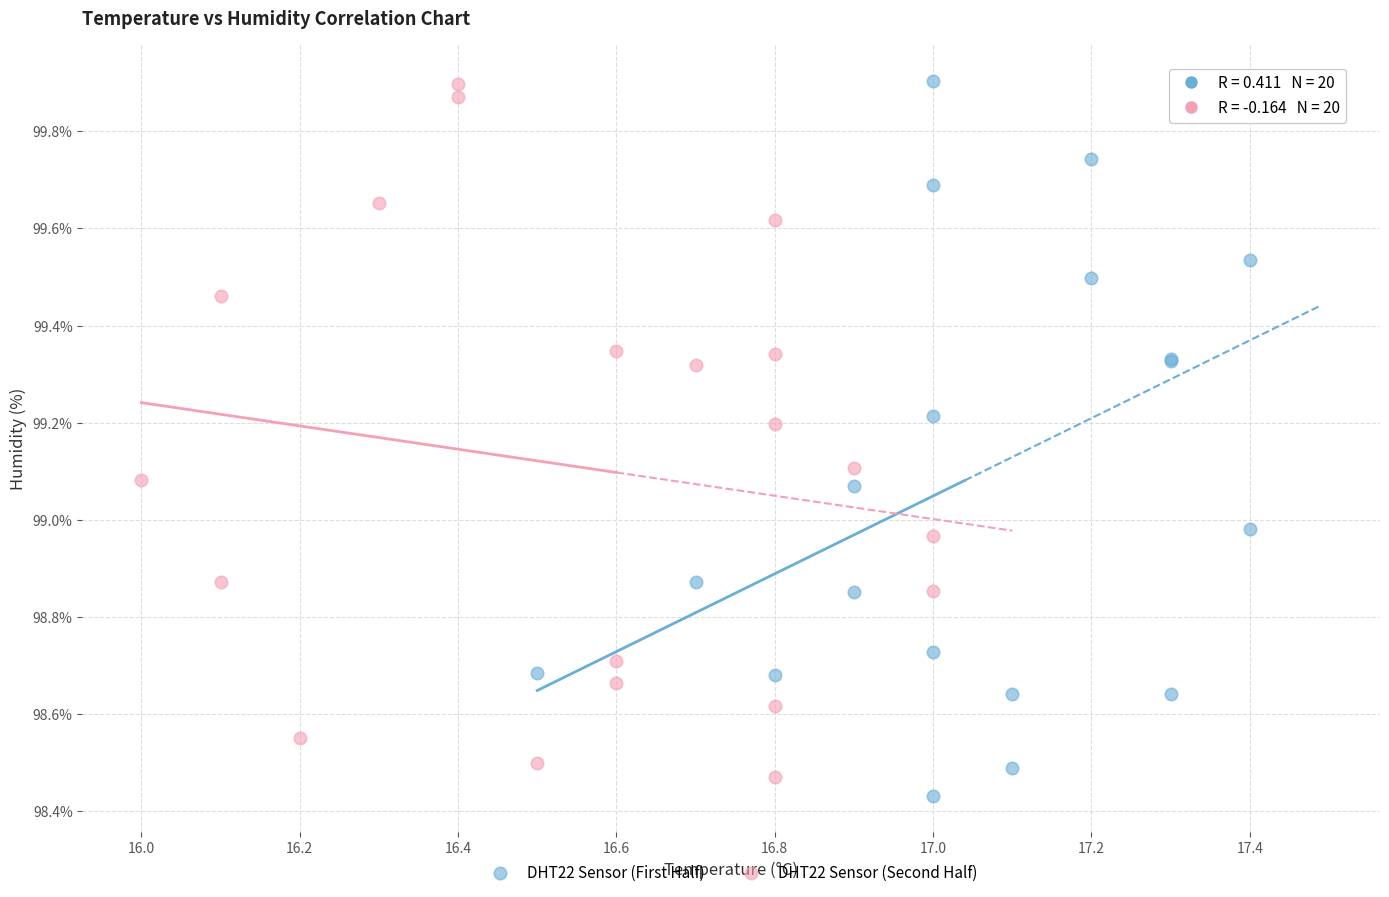

What are all the series names shown in the legend?

DHT22 Sensor (First Half), DHT22 Sensor (Second Half)